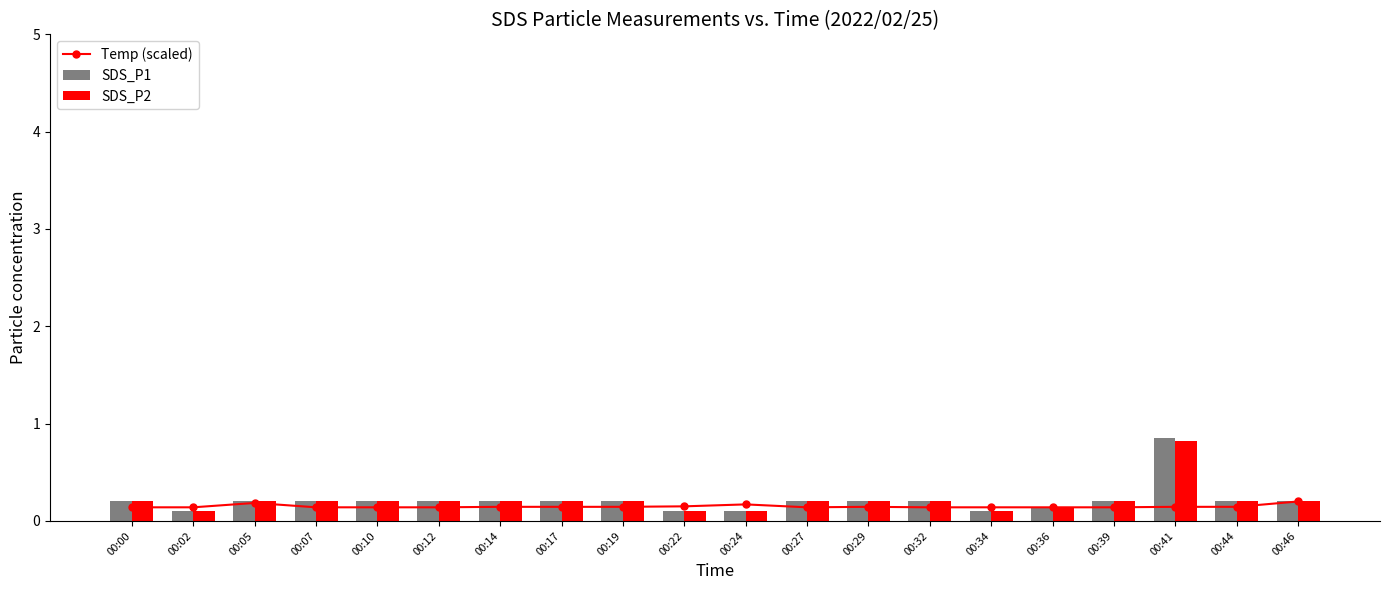

Reading left to right, extract all data points from this chart.

Temp (scaled): 0.1	0.1	0.2	0.1	0.1	0.1	0.1	0.1	0.1	0.1	0.2	0.1	0.1	0.1	0.1	0.1	0.1	0.1	0.1	0.2
SDS_P1: 0.2	0.1	0.2	0.2	0.2	0.2	0.2	0.2	0.2	0.1	0.1	0.2	0.2	0.2	0.1	0.1	0.2	0.8	0.2	0.2
SDS_P2: 0.2	0.1	0.2	0.2	0.2	0.2	0.2	0.2	0.2	0.1	0.1	0.2	0.2	0.2	0.1	0.1	0.2	0.8	0.2	0.2